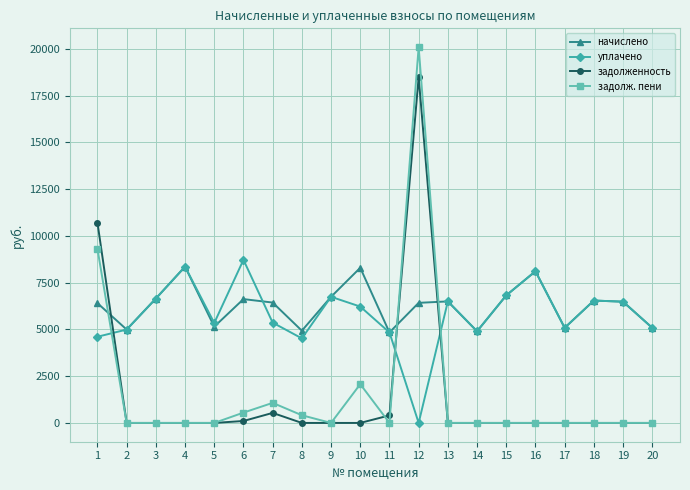

What is the sum of all уплачено values?

115876.1